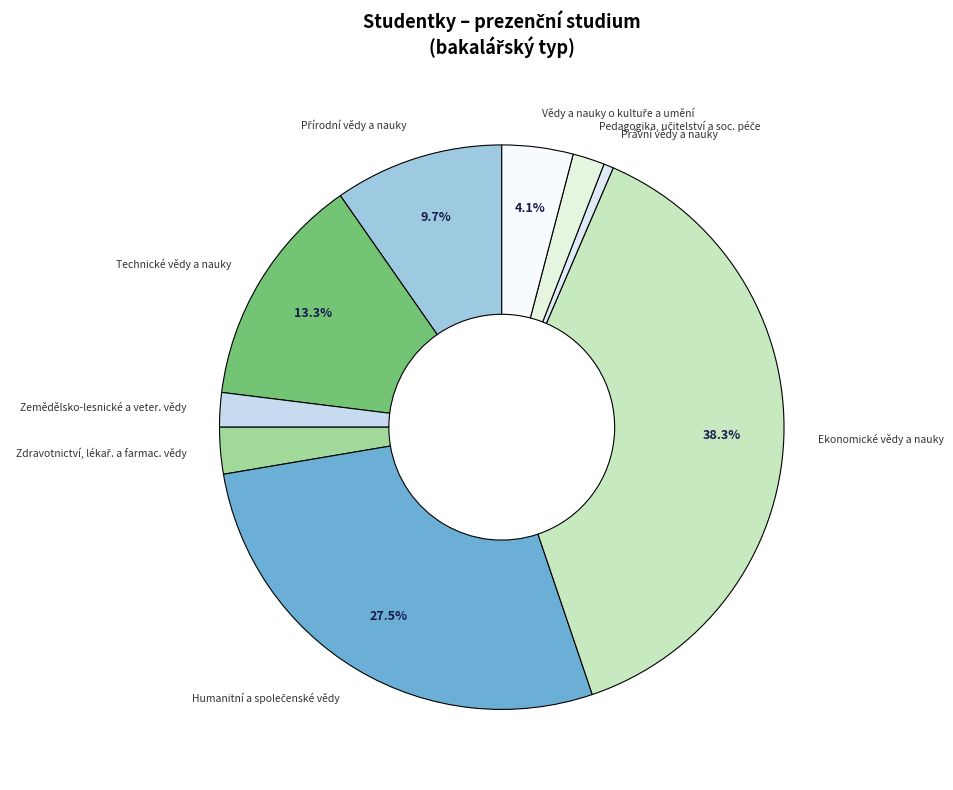

Which slice is the smallest?

Právní vědy a nauky